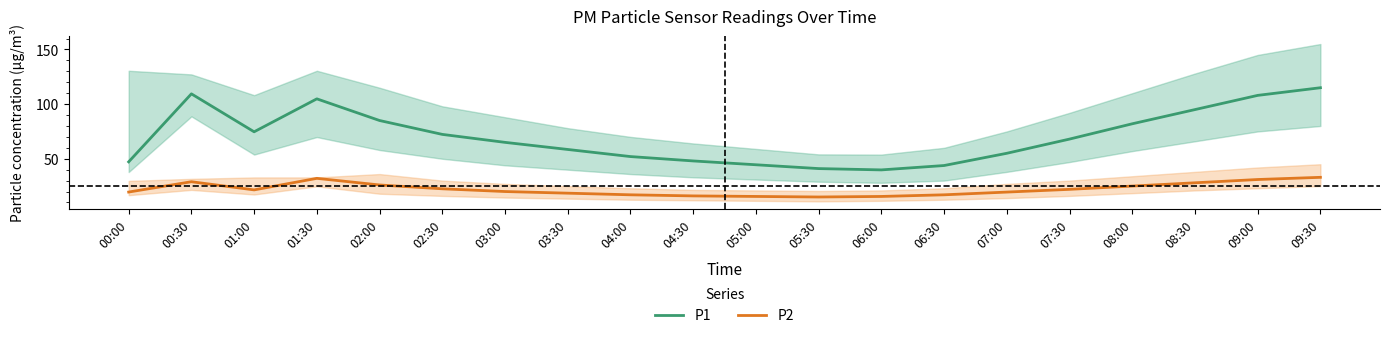

The P1 series shows 129.3 at 08:30. True or false?

False